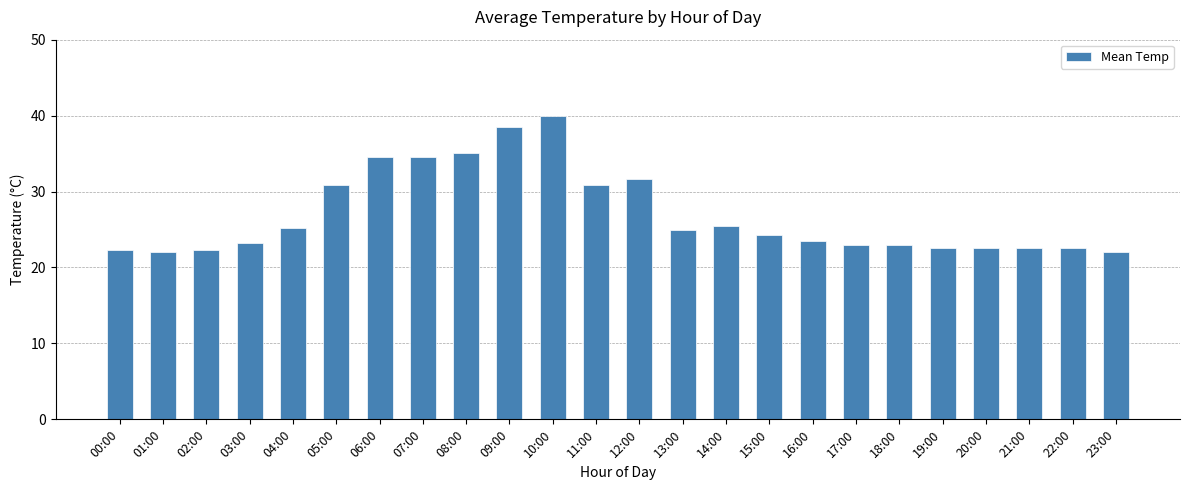

What is the label of the 21st bar from the left?

20:00